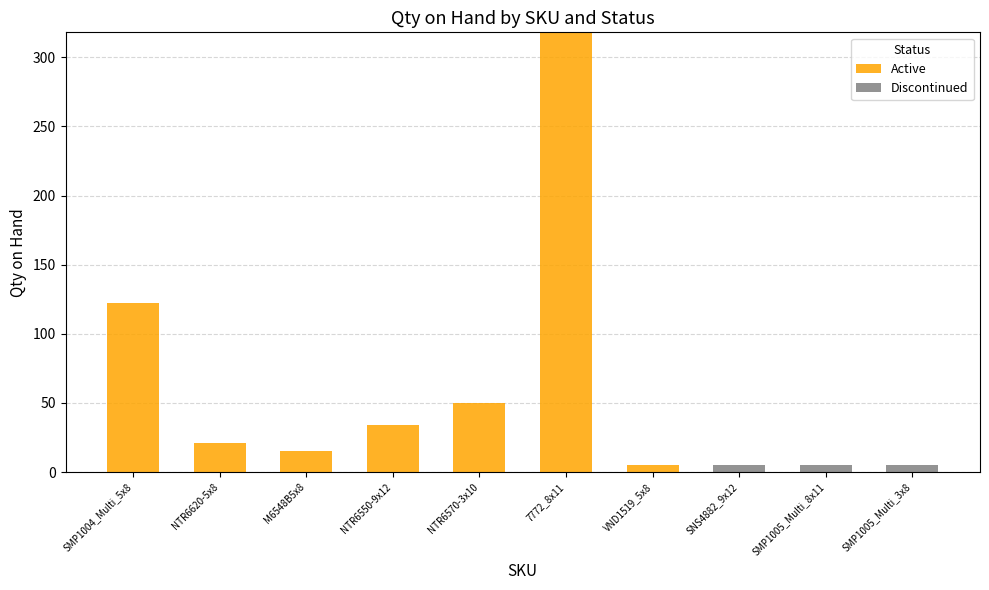

What is the highest value of the Active series?

318